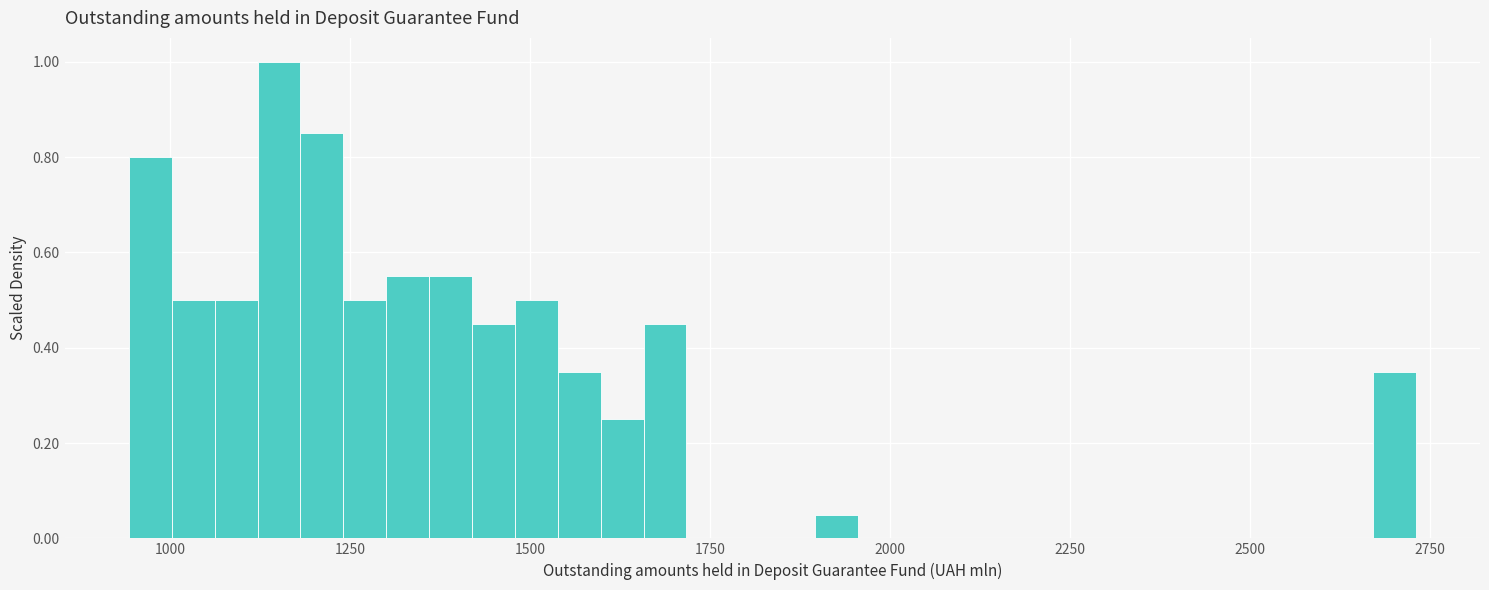

Around what value on the x-axis is the tallest bar? Give the approximate position of its centre, as read against the axis.

1150